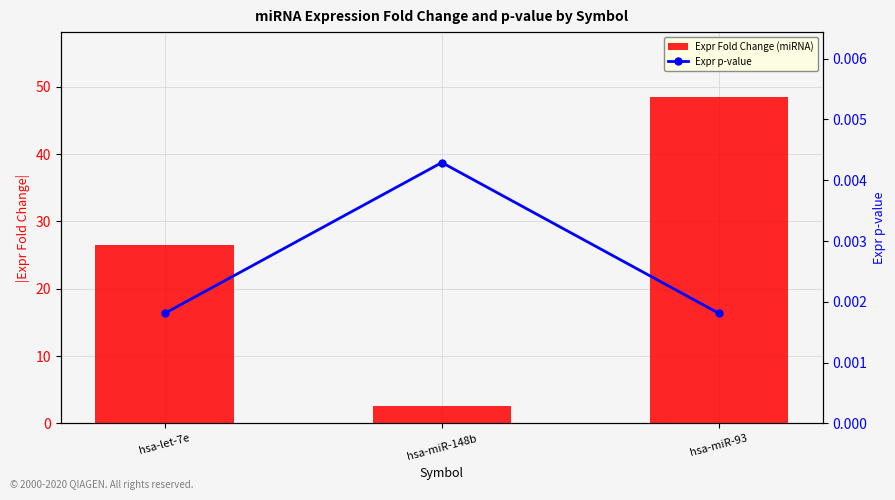

Reading left to right, list all the values displayed in this chart.

Expr Fold Change (miRNA): 26.5	2.6	48.4
Expr p-value: 0.0	0.0	0.0